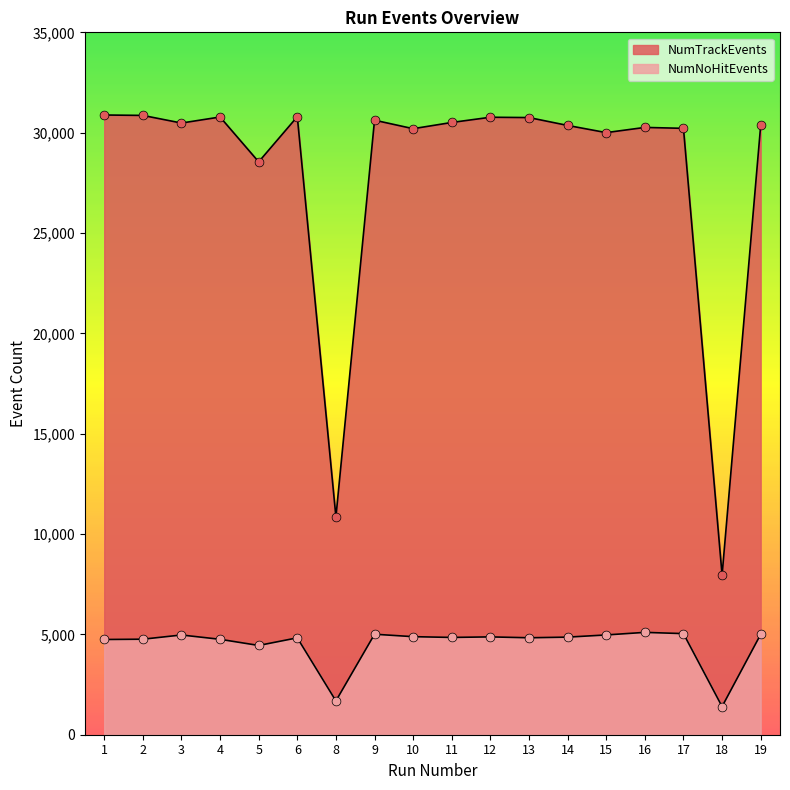

Which series has the largest total across all categories?

NumTrackEvents